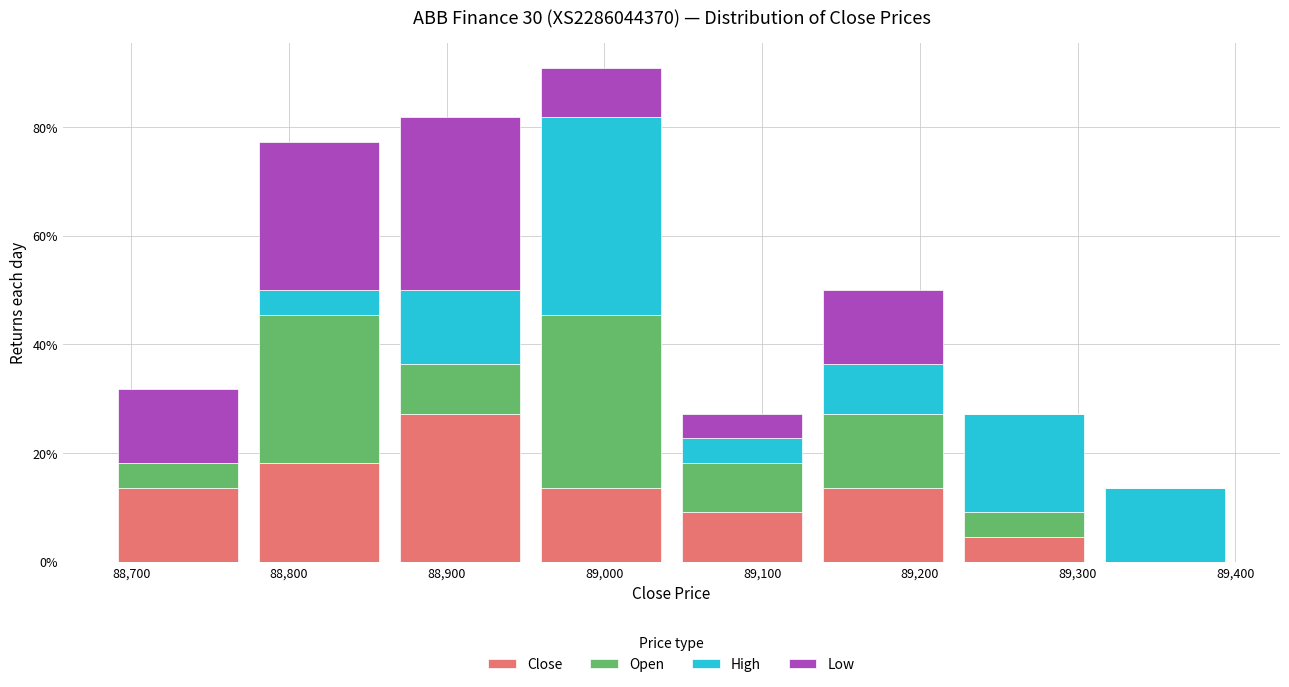

Reading left to right, list every stacked bar in this chart as the range it spans on the x-axis followed by its total height. Neither the bar edges nor the heights are printed on the chart, so give them approximately, as read against the axes.

88690 to 88770: 32
88770 to 88860: 78
88860 to 88950: 82
88950 to 89040: 90
89040 to 89130: 28
89130 to 89220: 50
89220 to 89310: 28
89310 to 89400: 14